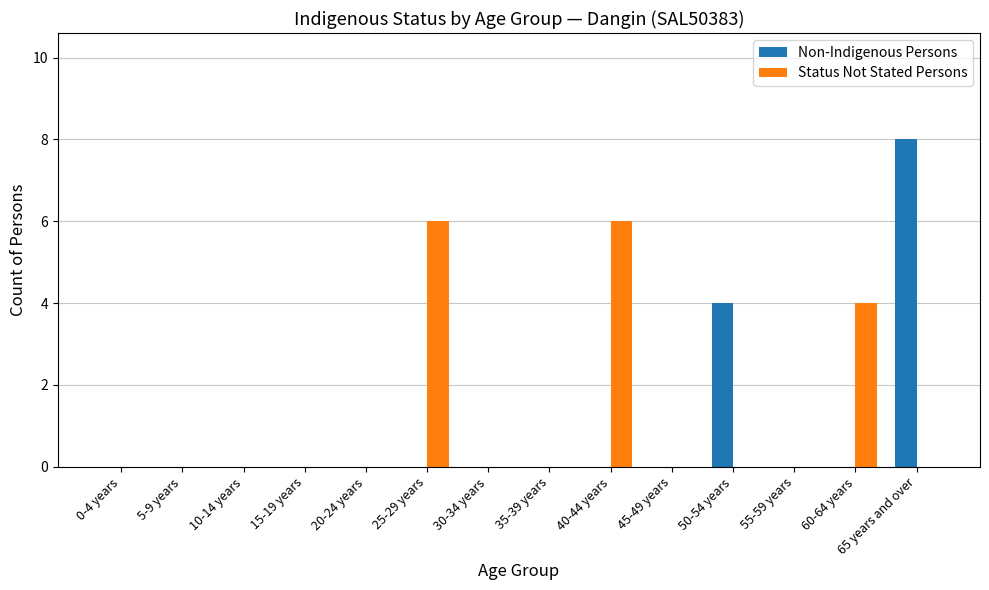

Which series changed the most between 15-19 years and 60-64 years?

Status Not Stated Persons